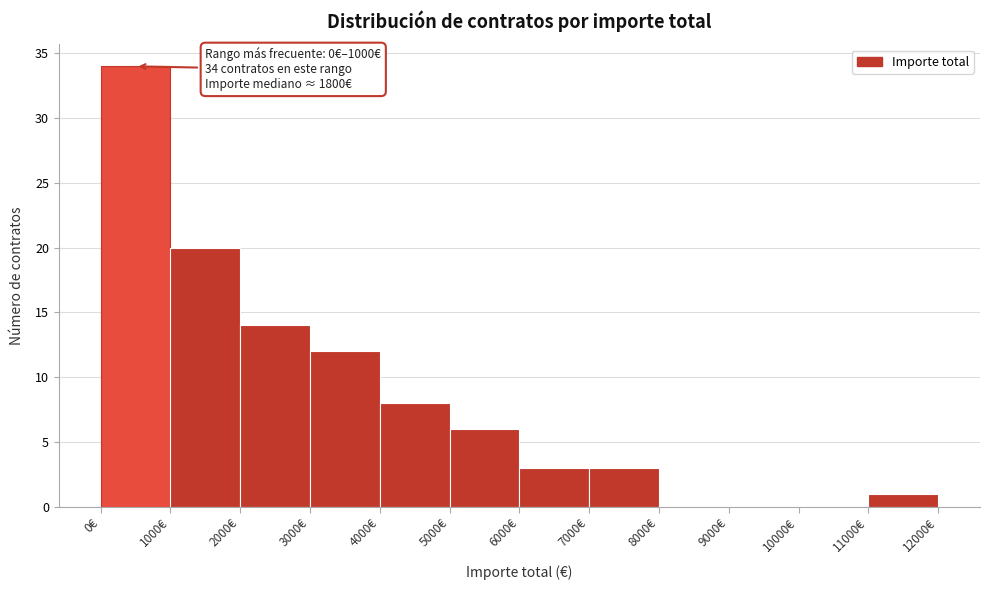

Over which range of the x-axis is the bar tallest?

0 to 1000